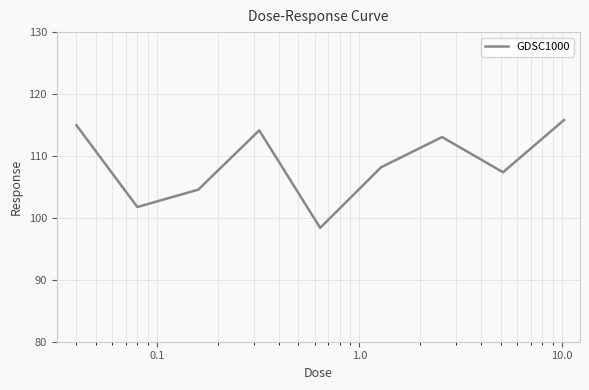

What is the maximum value shown in the chart?

115.8